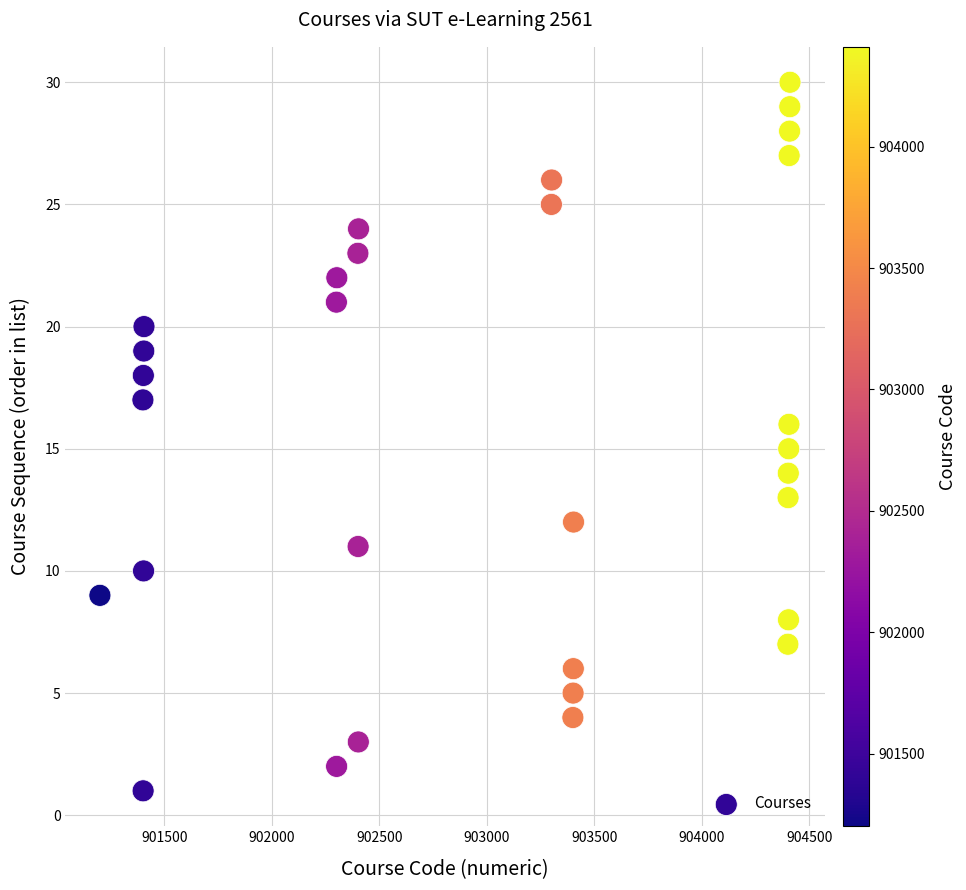

What is the range of X values (max minus min)?

3210